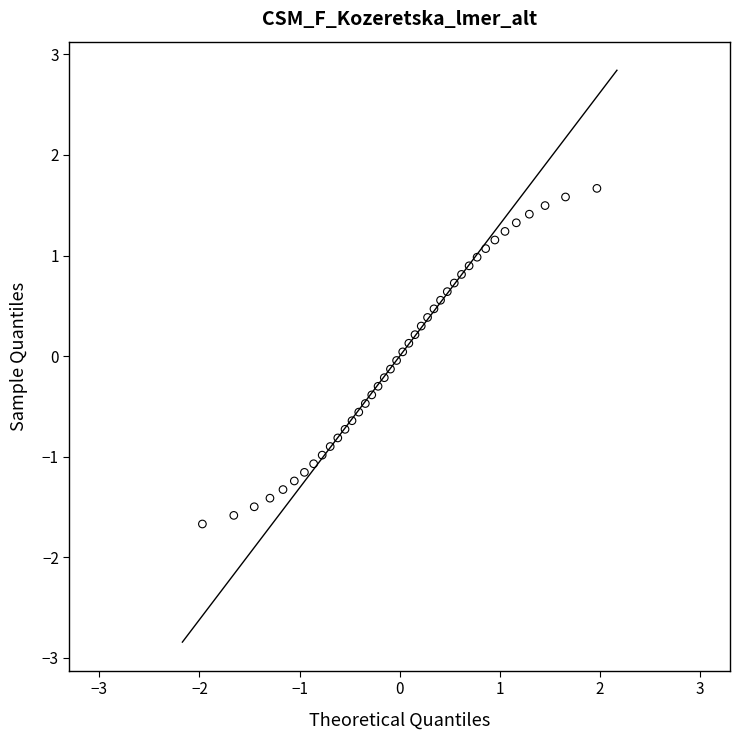

What is the range of Y values (max minus min)?

3.3